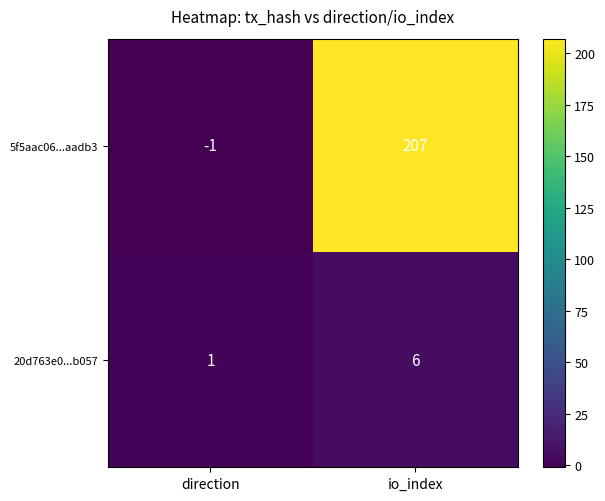

Reading right to left, transcribe all the data shown in this chart.

5f5aac06...aadb3: io_index=207	direction=-1
20d763e0...b057: io_index=6	direction=1